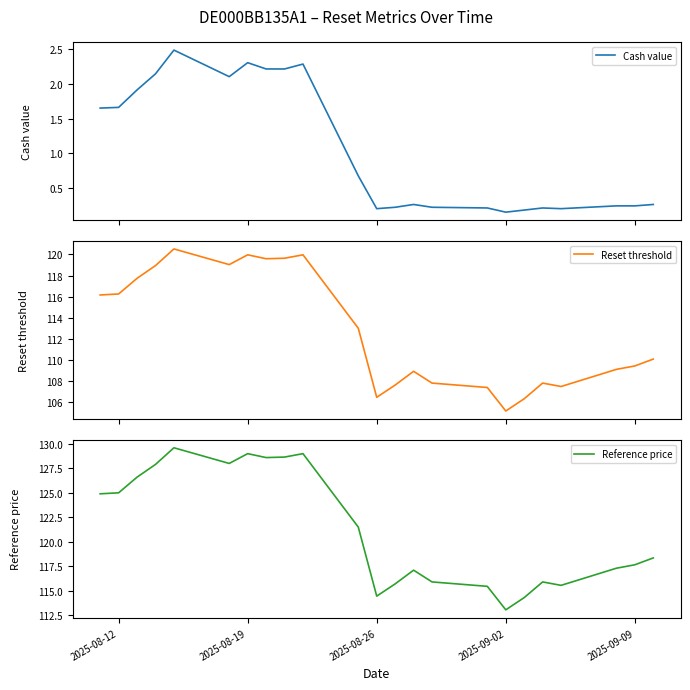

Is the value of Cash value at 2025-09-02 greater than the value of Reset threshold at 14?

No